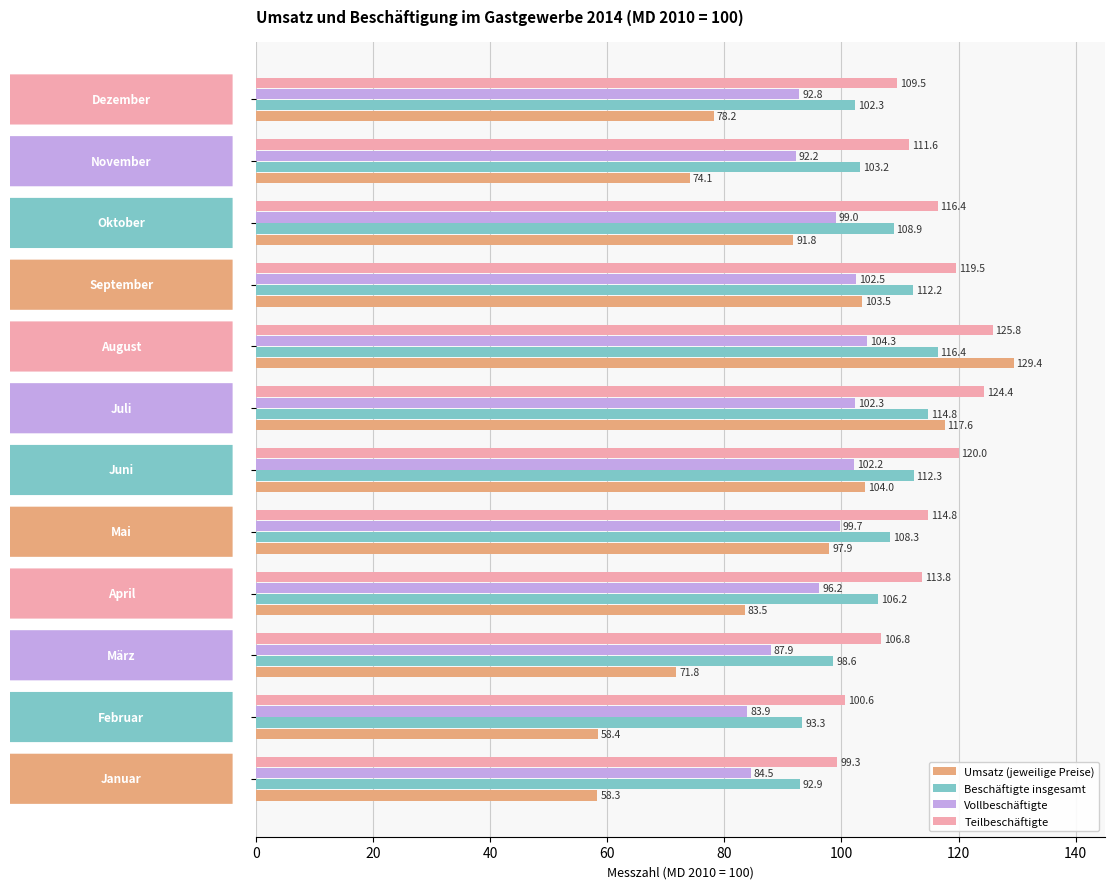

Which series has the widest spread of values?

Umsatz (jeweilige Preise)